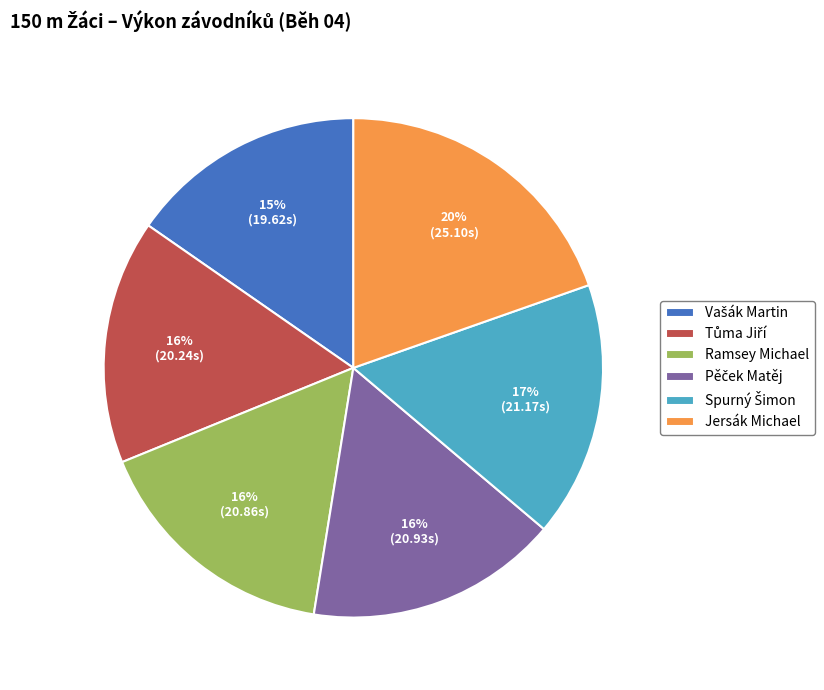

True or false: Ramsey Michael accounts for 16% of the total.

True